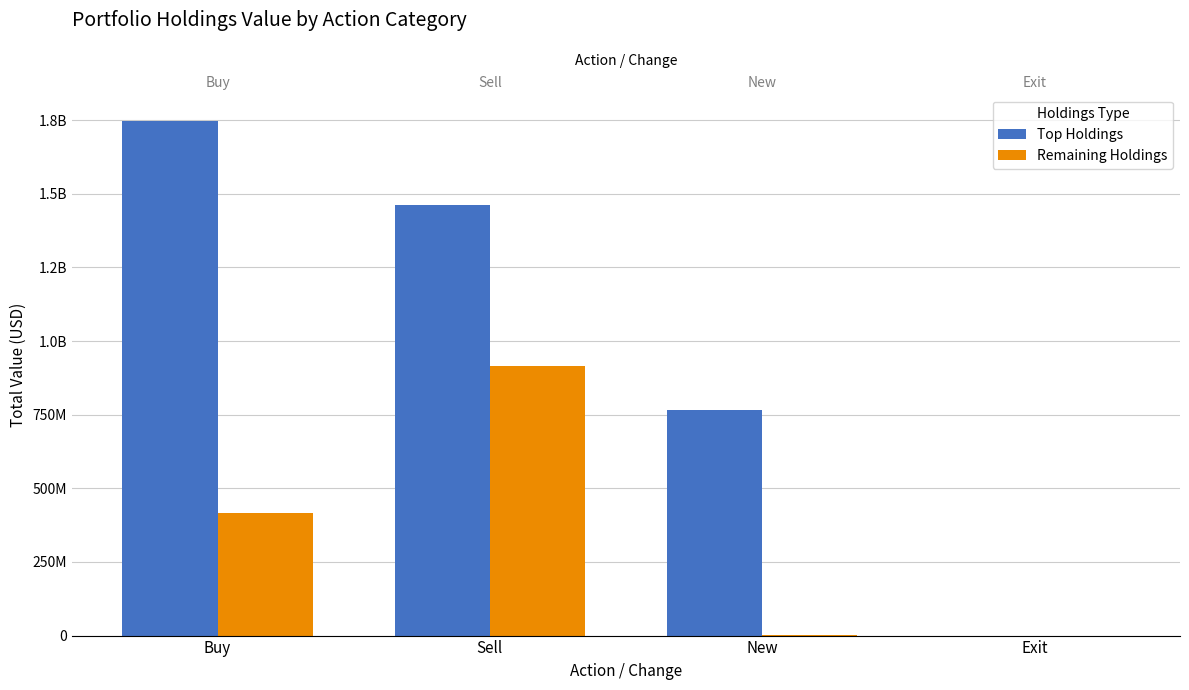

How many positive values does the Remaining Holdings series have?

3